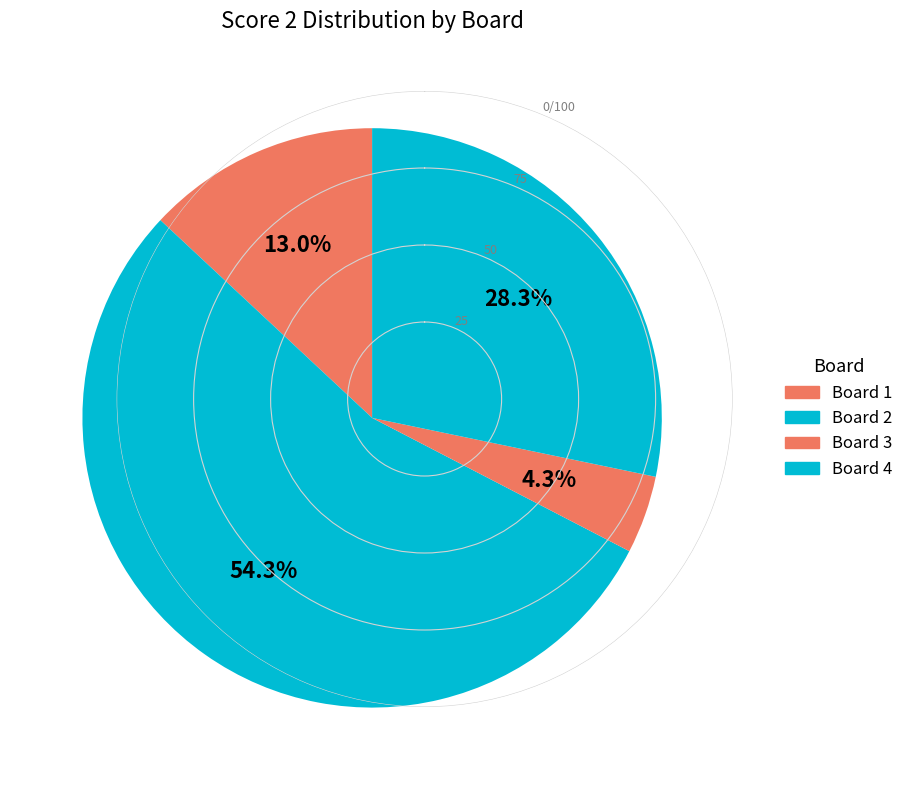

How many slices are in this pie chart?

4